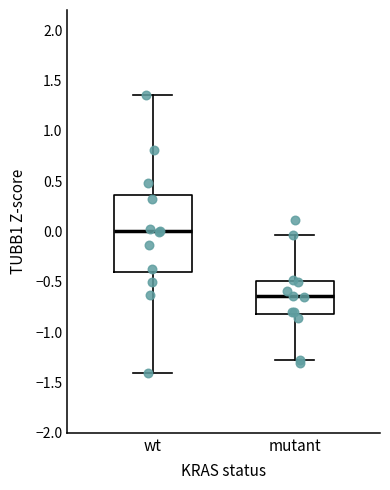

Reading left to right, transcribe this box plot: for each box, give where its median line is, the range the box spans, and where its two whiskers end, as read against the y-axis. The values are not printed on the chart, so give them approximately, as read against the axis.

wt: median 0.00, box -0.40 to 0.35, whiskers -1.40 to 1.35
mutant: median -0.65, box -0.80 to -0.50, whiskers -1.30 to -0.05